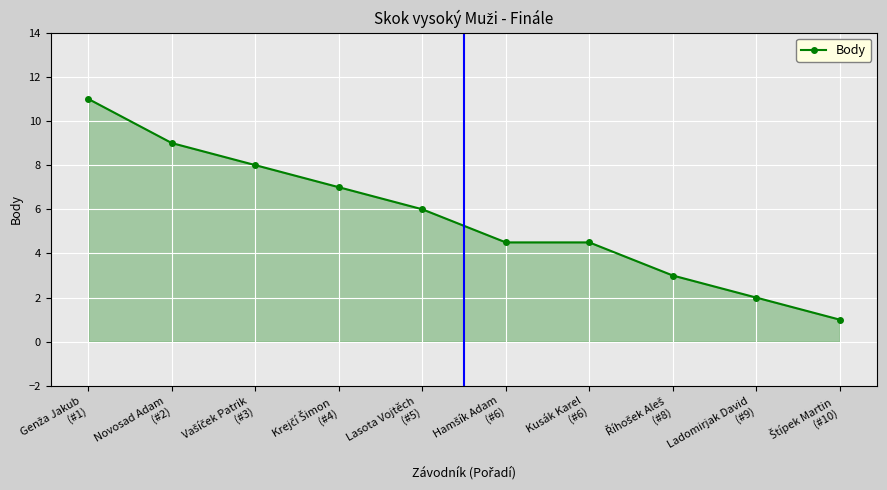

What is the maximum value shown in the chart?

11.0